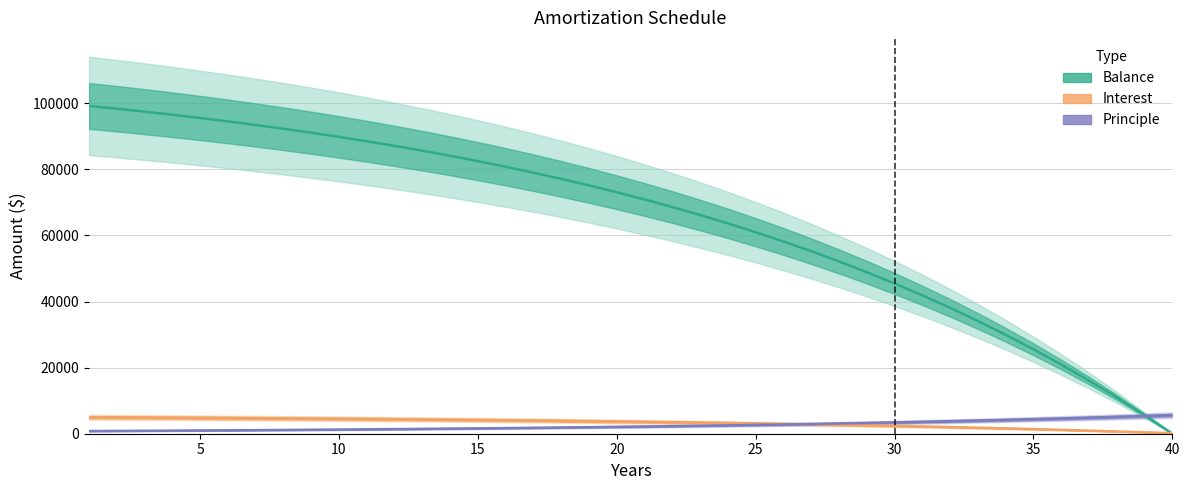

Is it true that Principle equals 5632.6 at 40?

True